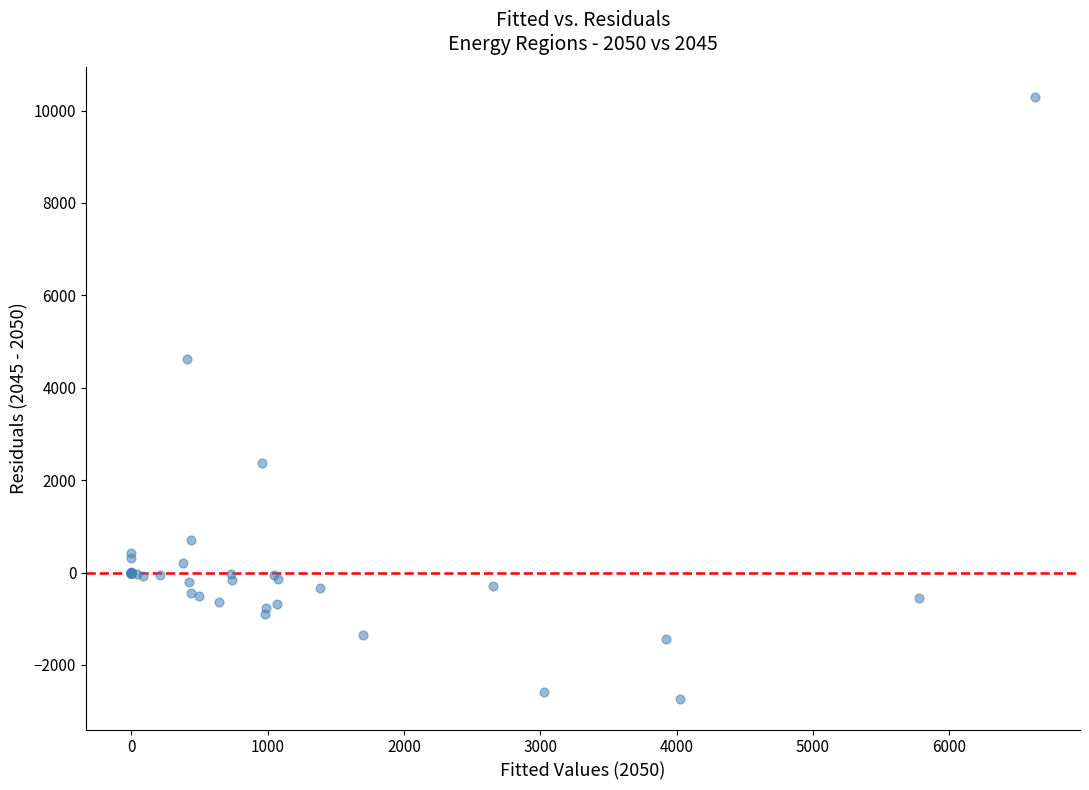

What Y value in the scatter plot is closest to 3774?

4621.9